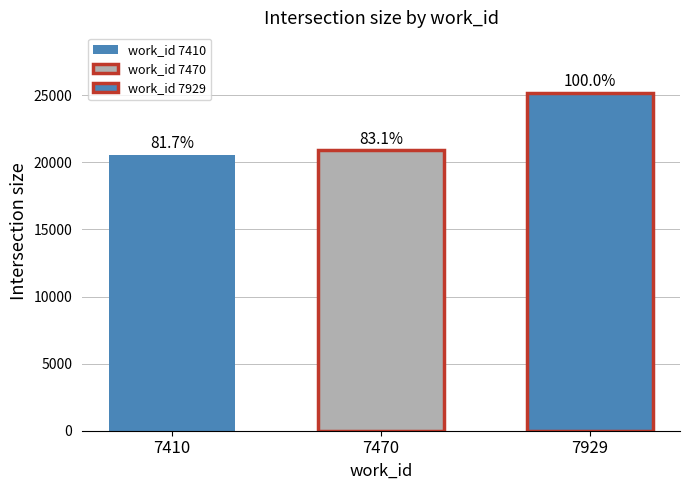

How many bars are there in each group?

3